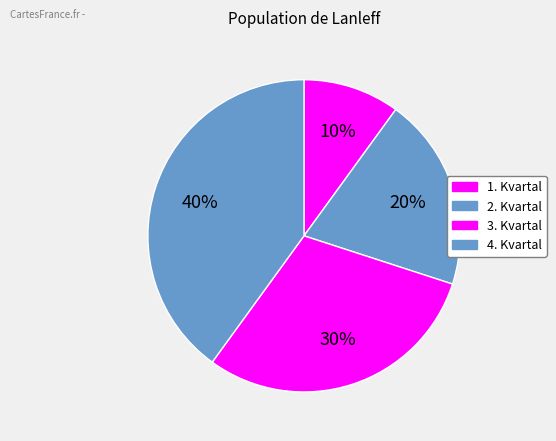

What is the total percentage of 3. Kvartal and 4. Kvartal?

70.0%